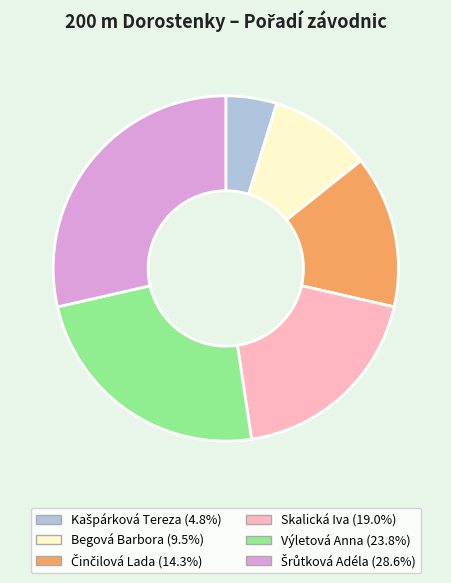

Does any single category account for the majority?

No